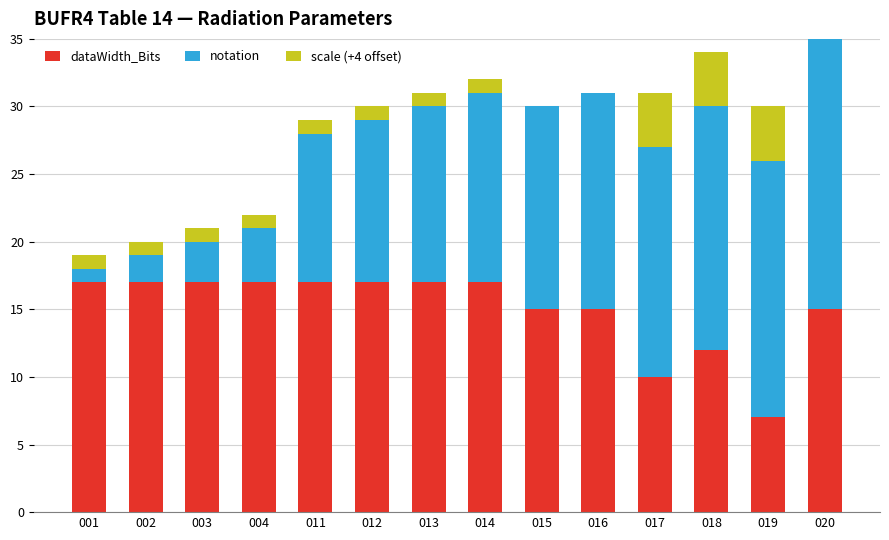

True or false: dataWidth_Bits has a value of 10 at 017.

True